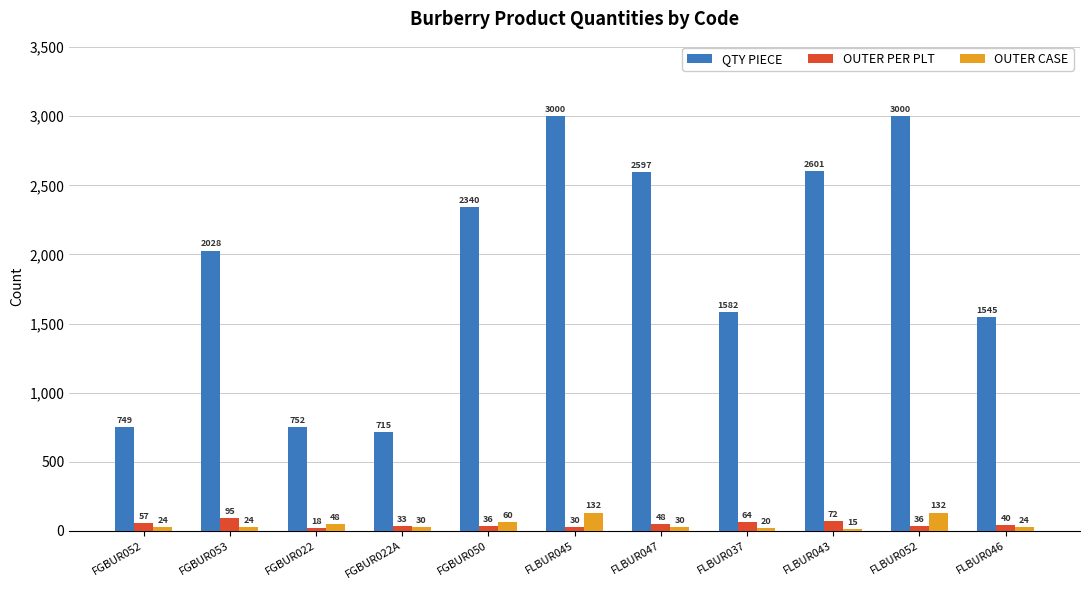

What is the maximum value for OUTER PER PLT?

95